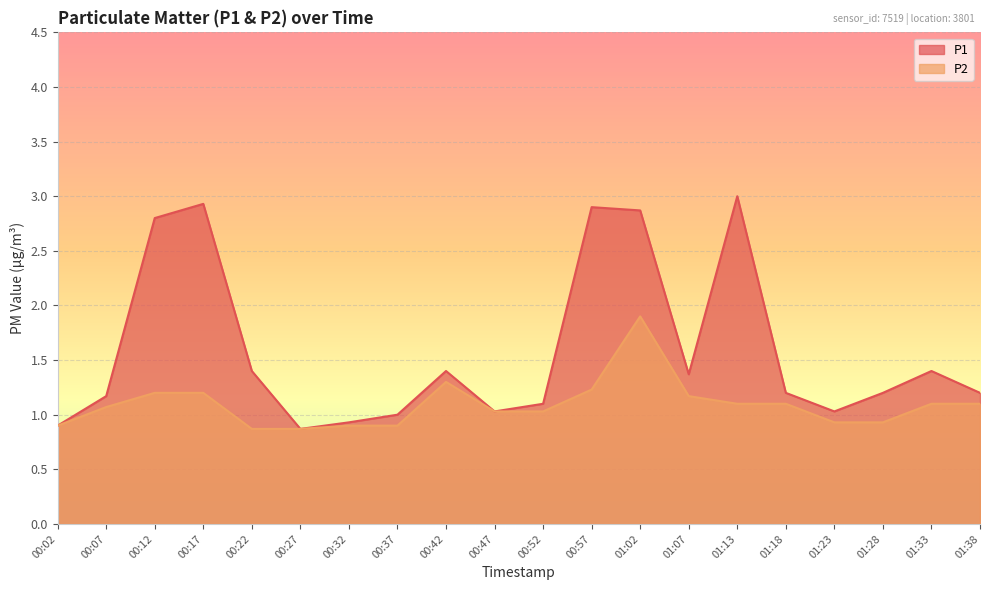

What is the maximum value shown in the chart?

3.0